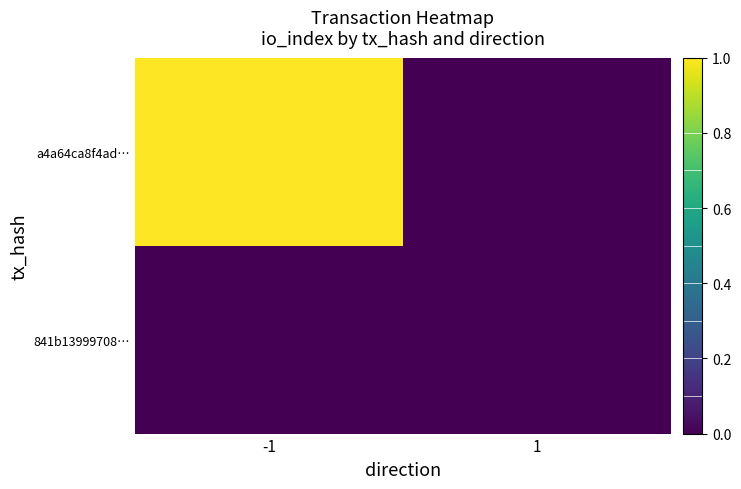

What is the difference between the highest and lowest values at -1?

1